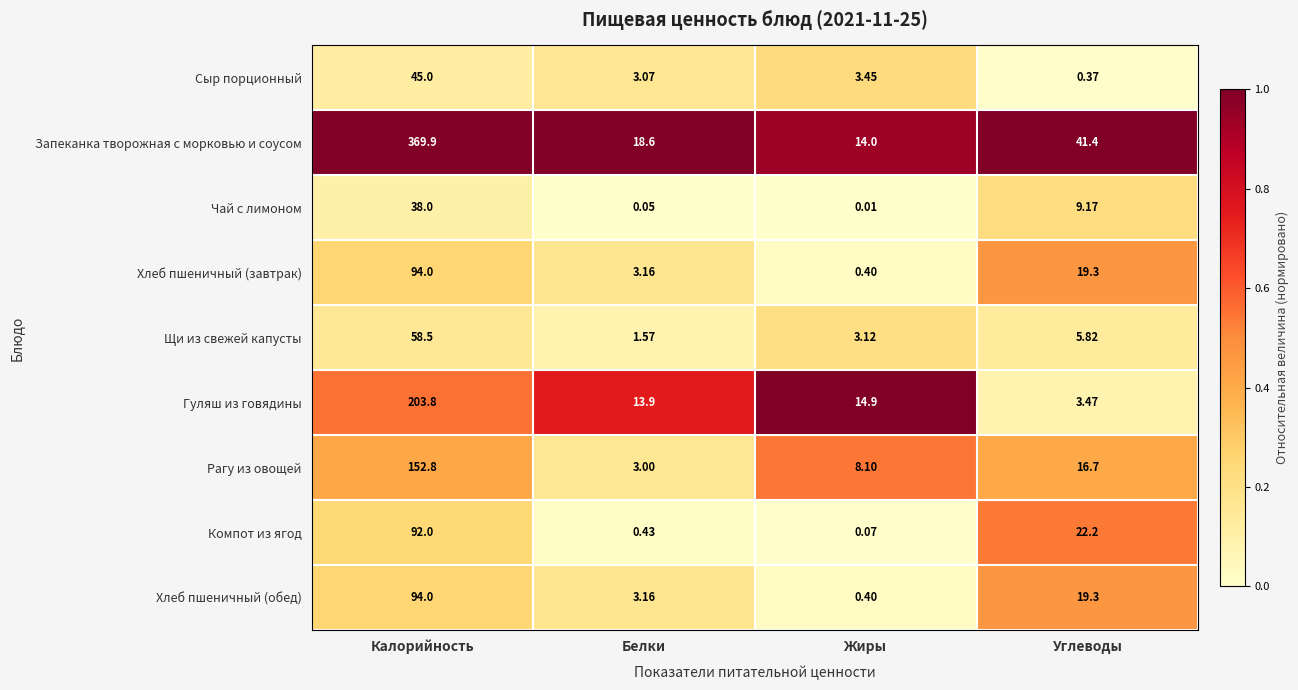

At which label does Хлеб пшеничный (обед) reach its peak?

Калорийность